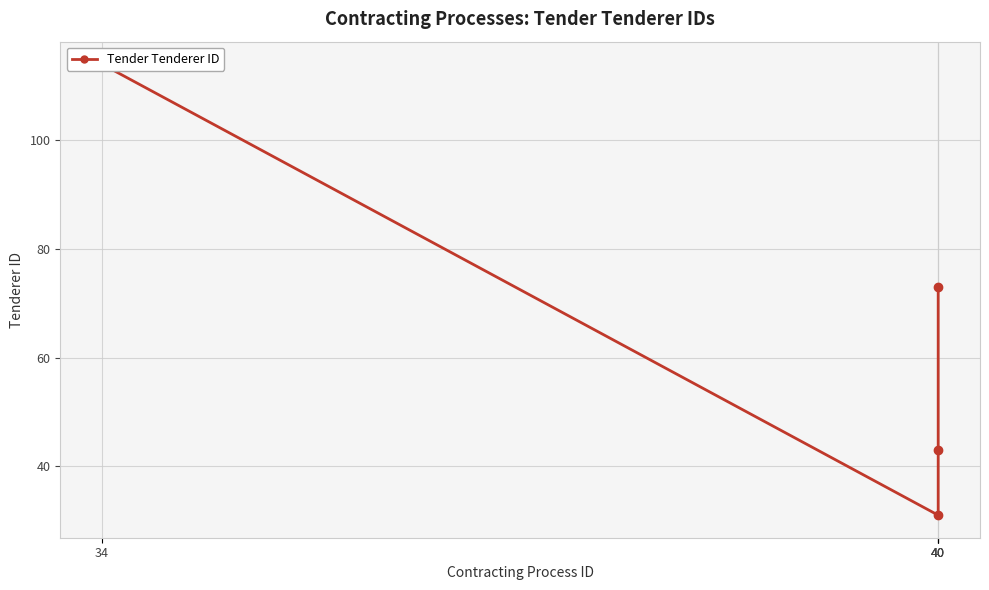

What is the value of the 2nd point from the left?

31